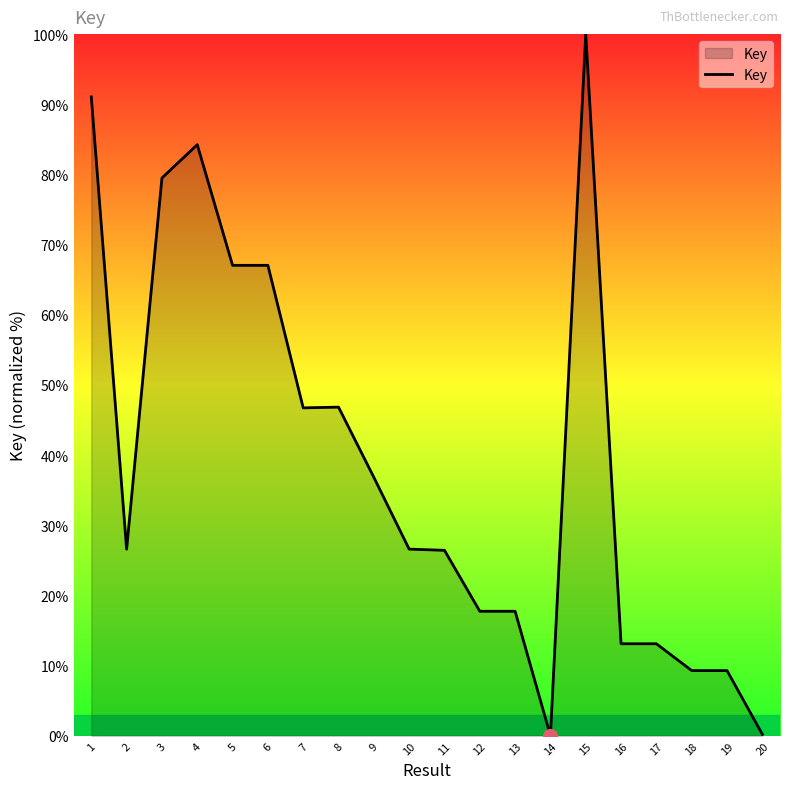

Which has a higher value, 12 or 19?

12